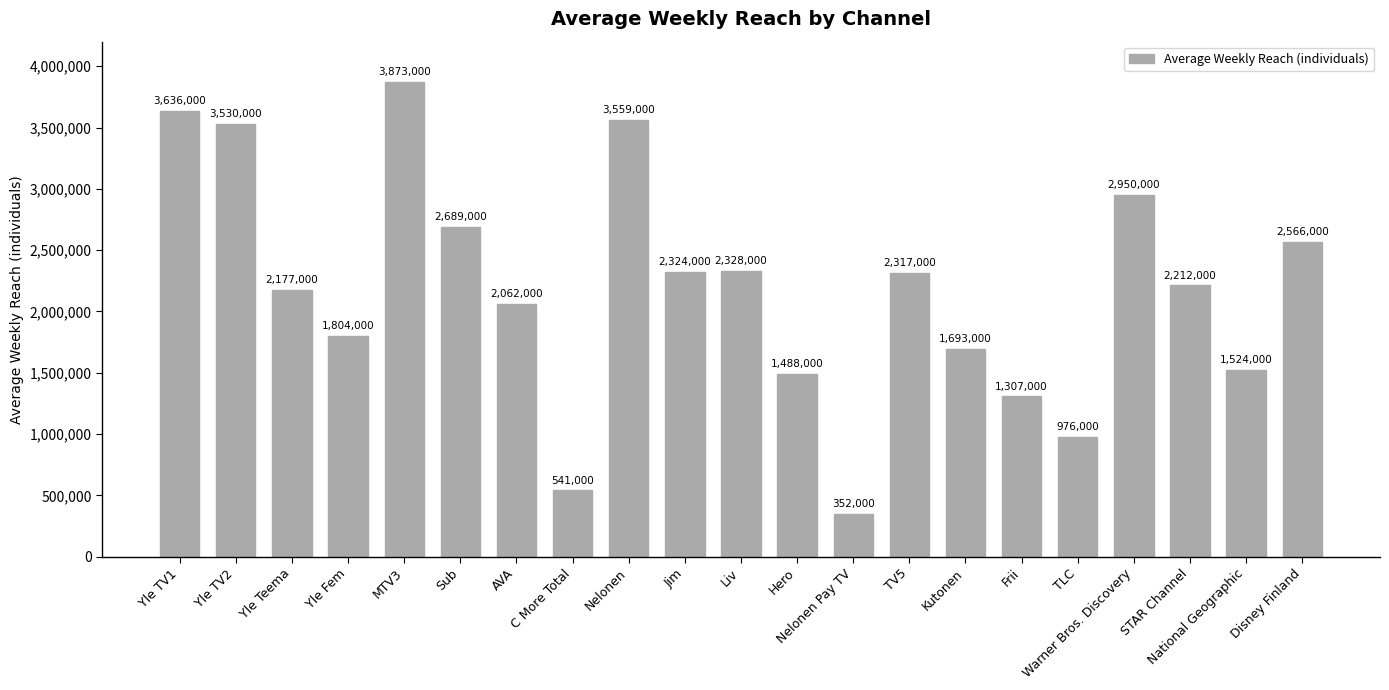

Which category has the lowest value across all series?

Nelonen Pay TV